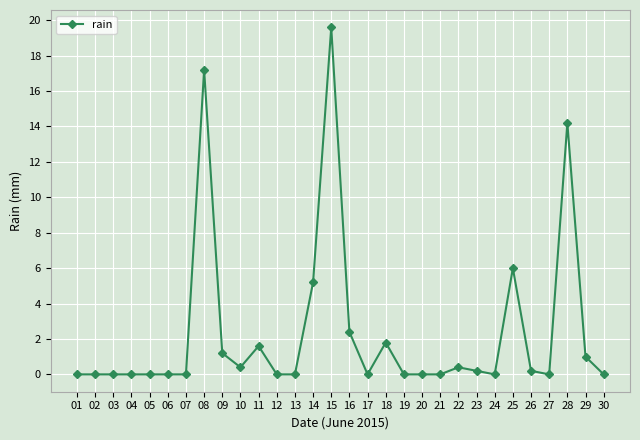

What is the sum of the values at 25 and 16?

8.4